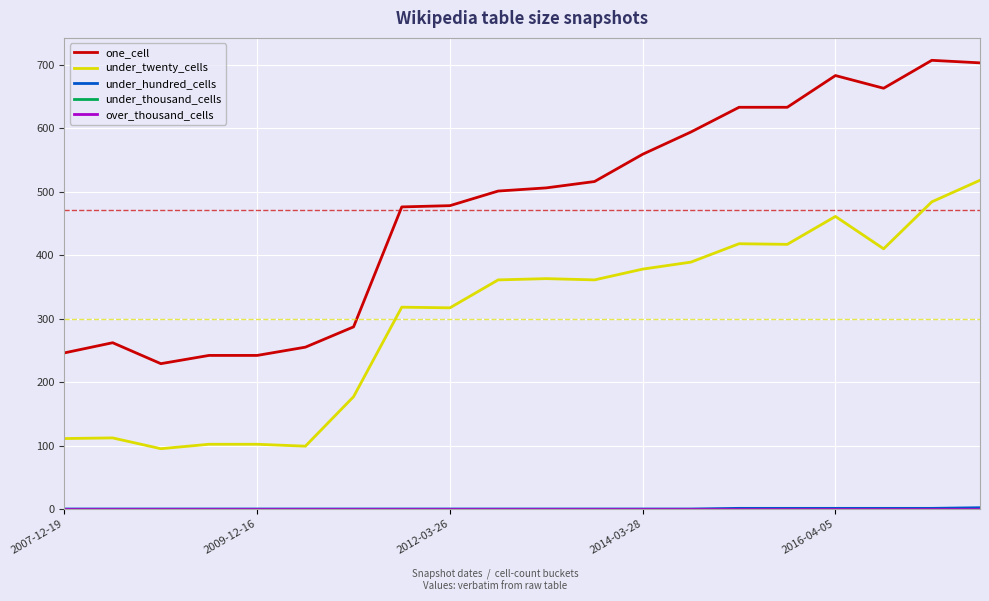

Does the chart have visible grid lines?

Yes